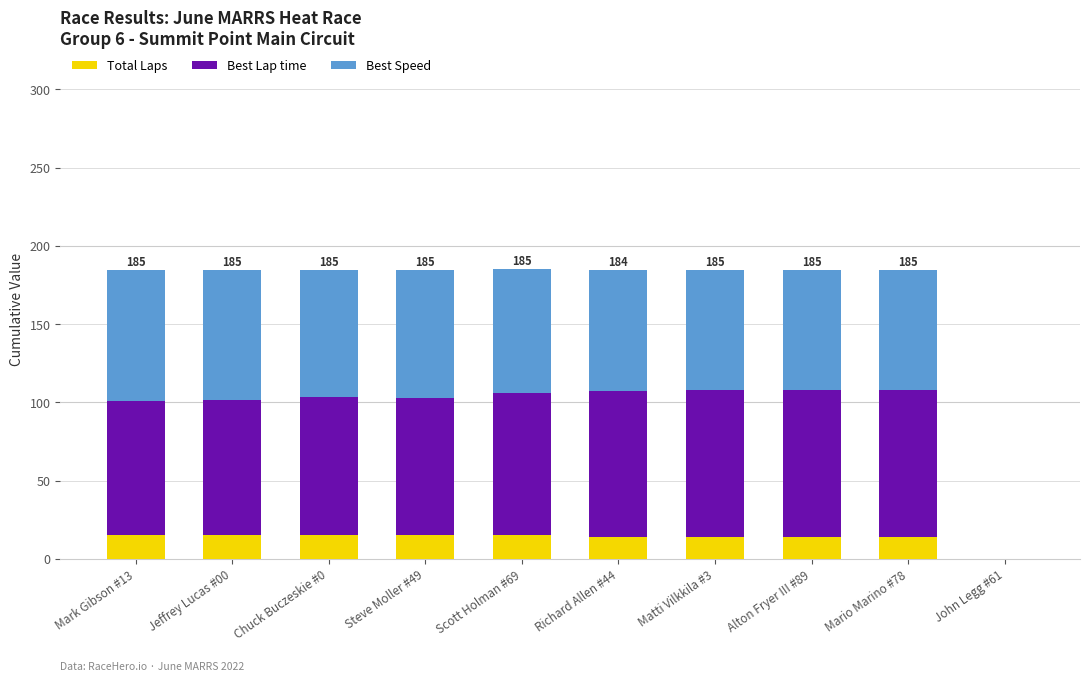

The Total Laps series shows 15.0 at Scott Holman #69. True or false?

True